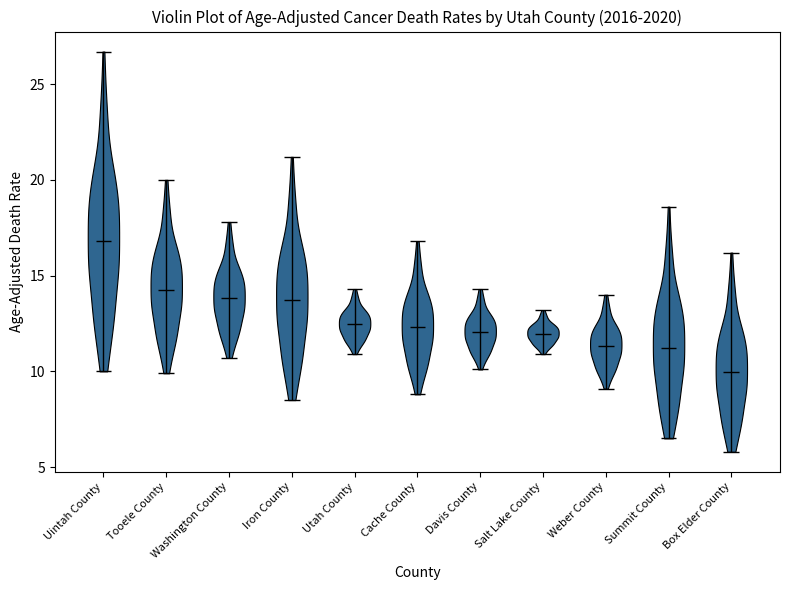

What is the lowest point the violin for Cache County reaches on the y-axis? The values are not printed on the chart, so give them approximately, as read against the axis.

9.0